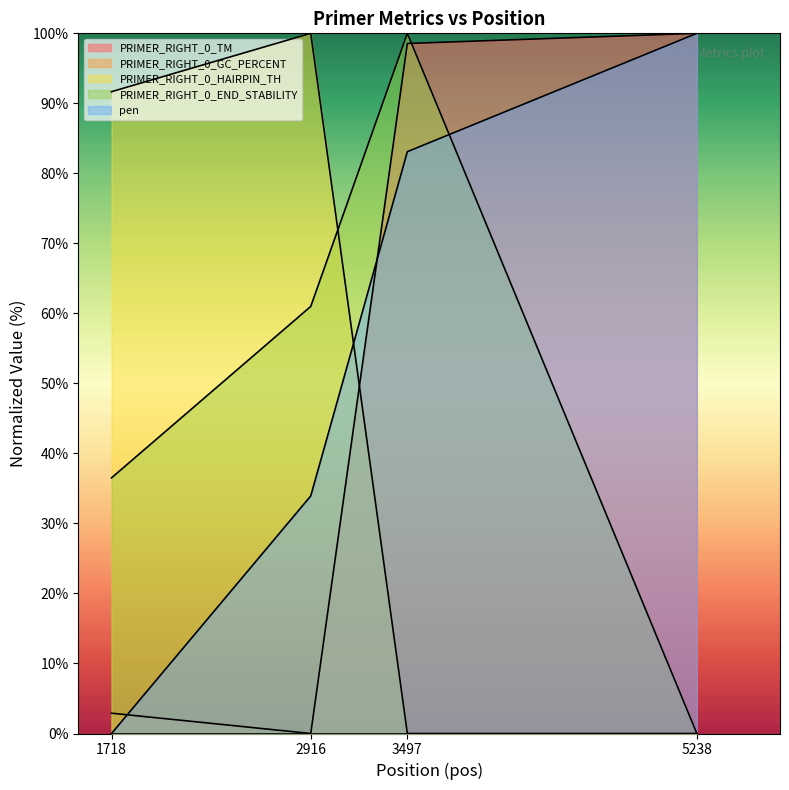

Rank the series at 2916 from lowest to highest value.

PRIMER_RIGHT_0_TM, pen, PRIMER_RIGHT_0_END_STABILITY, PRIMER_RIGHT_0_HAIRPIN_TH